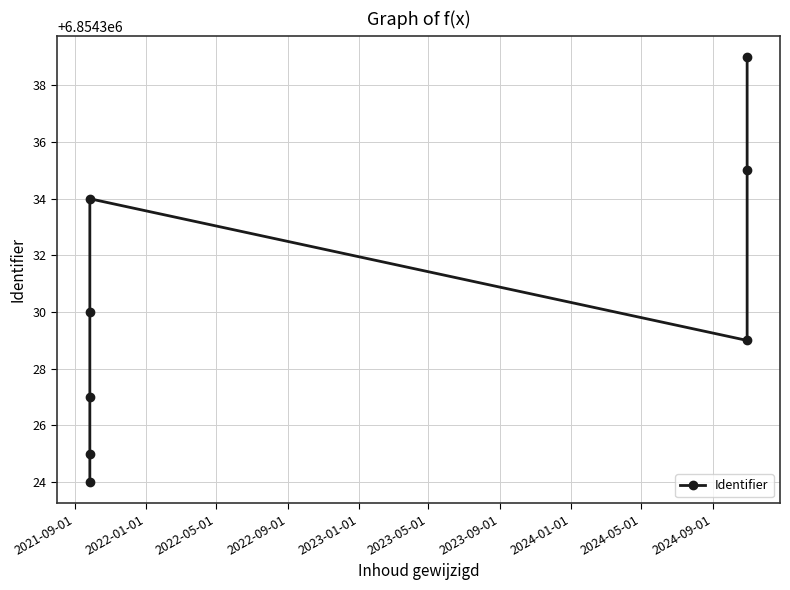

The value at 2021-09-01 is 6854324. True or false?

True